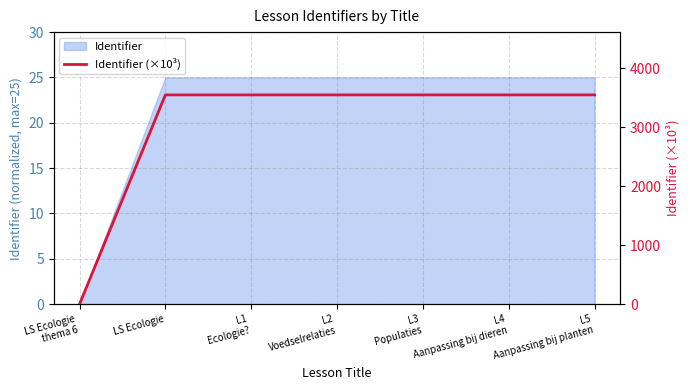

How many data points are less than 3548?

1